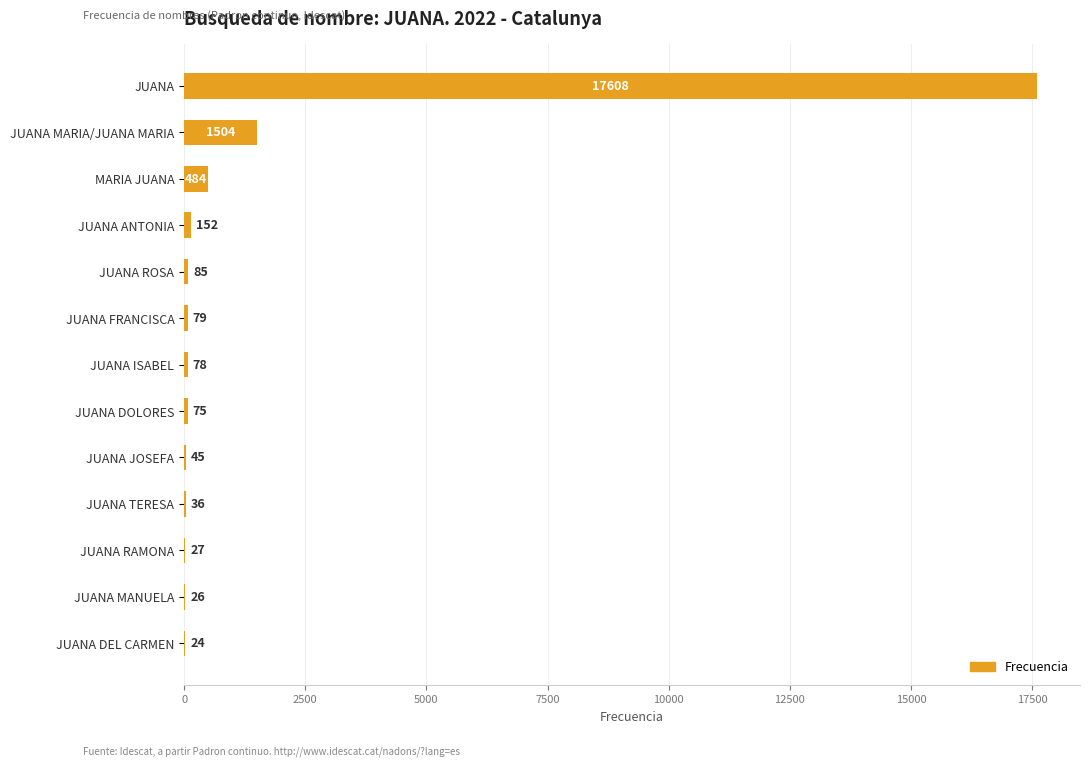

Reading bottom to top, extract all data points from this chart.

JUANA DEL CARMEN=24	JUANA MANUELA=26	JUANA RAMONA=27	JUANA TERESA=36	JUANA JOSEFA=45	JUANA DOLORES=75	JUANA ISABEL=78	JUANA FRANCISCA=79	JUANA ROSA=85	JUANA ANTONIA=152	MARIA JUANA=484	JUANA MARIA/JUANA MARIA=1504	JUANA=17608